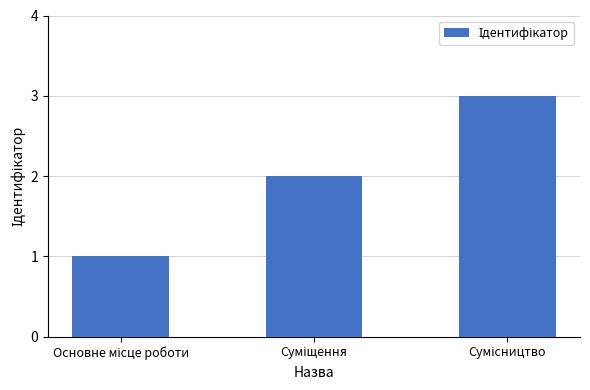

What is the greatest value displayed?

3